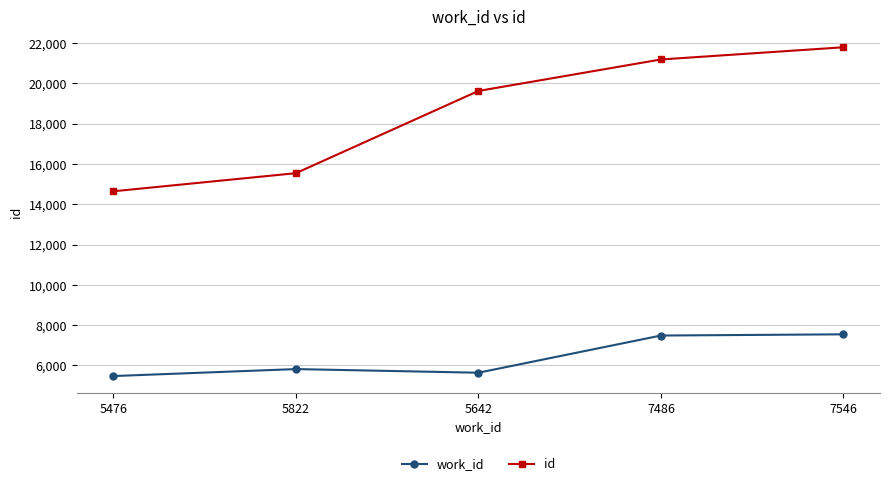

What is the total value across all series at 5476?

20116